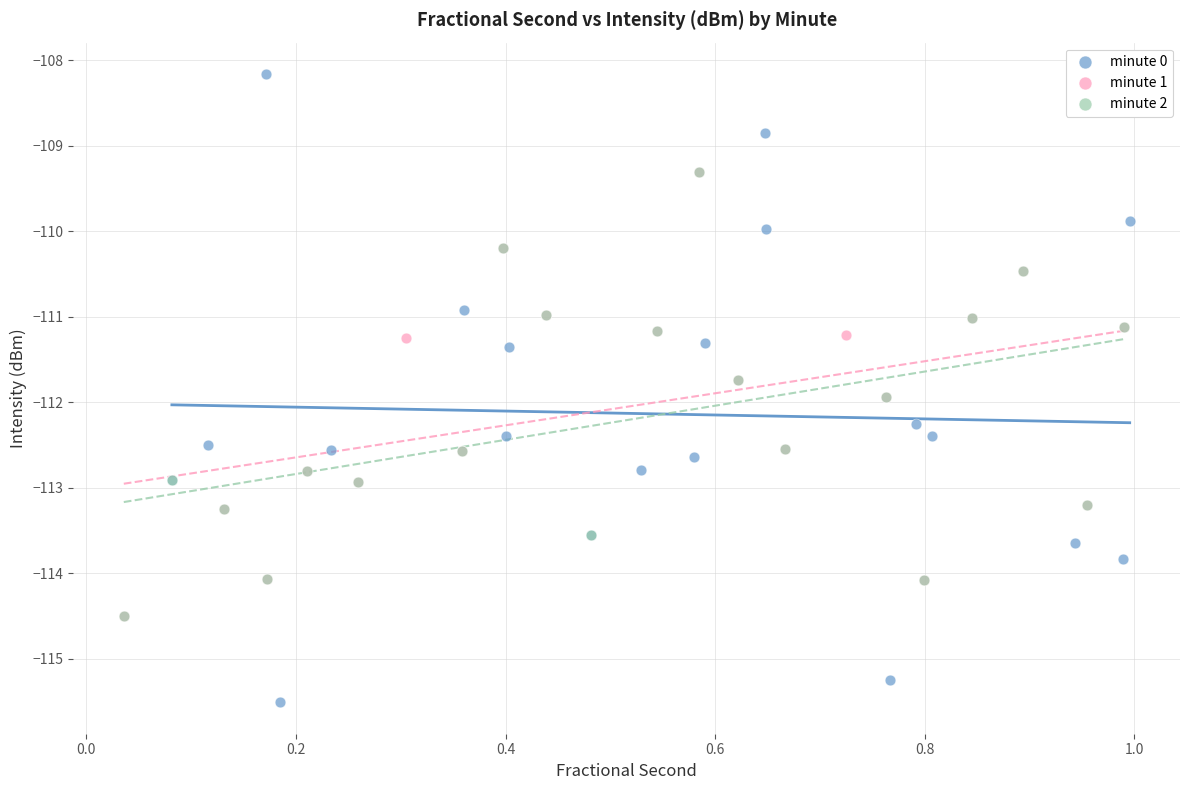

Which series contains the highest Y value?

minute 0